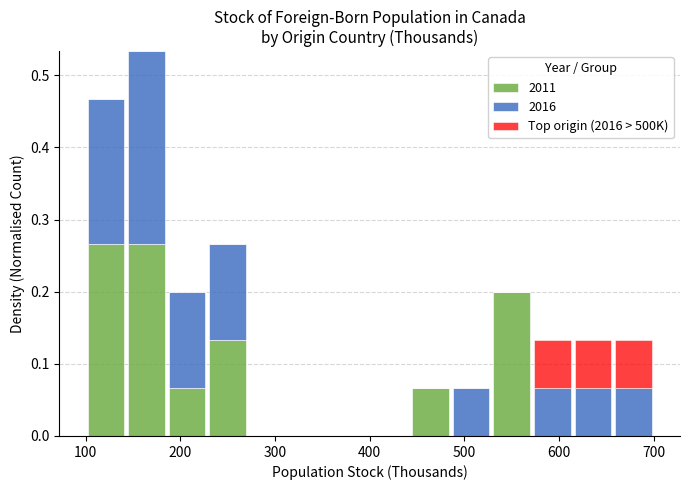

Reading left to right, transcribe this chart: for each stacked bar, give the range it covers on the x-axis and its total height. Neither the bar edges nor the heights are printed on the chart, so give them approximately, as read against the axes.

100 to 140: 0.47
140 to 190: 0.53
190 to 230: 0.20
230 to 270: 0.27
270 to 310: 0
310 to 360: 0
360 to 400: 0
400 to 440: 0
440 to 490: 0.07
490 to 530: 0.07
530 to 570: 0.20
570 to 610: 0.13
610 to 660: 0.13
660 to 700: 0.13